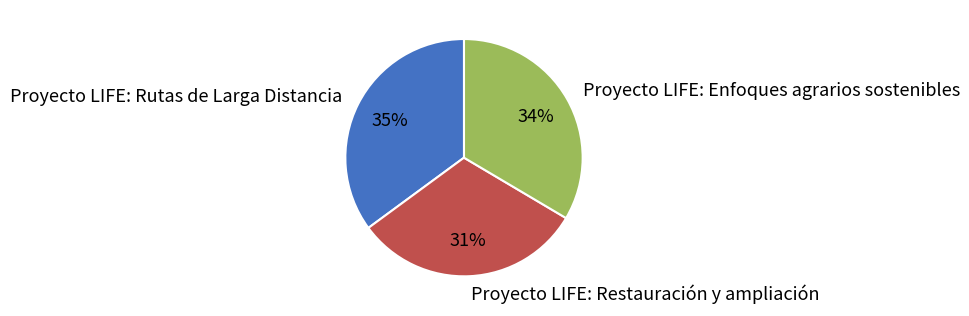

Which has a higher value, Proyecto LIFE: Enfoques agrarios sostenibles or Proyecto LIFE: Rutas de Larga Distancia?

Proyecto LIFE: Rutas de Larga Distancia